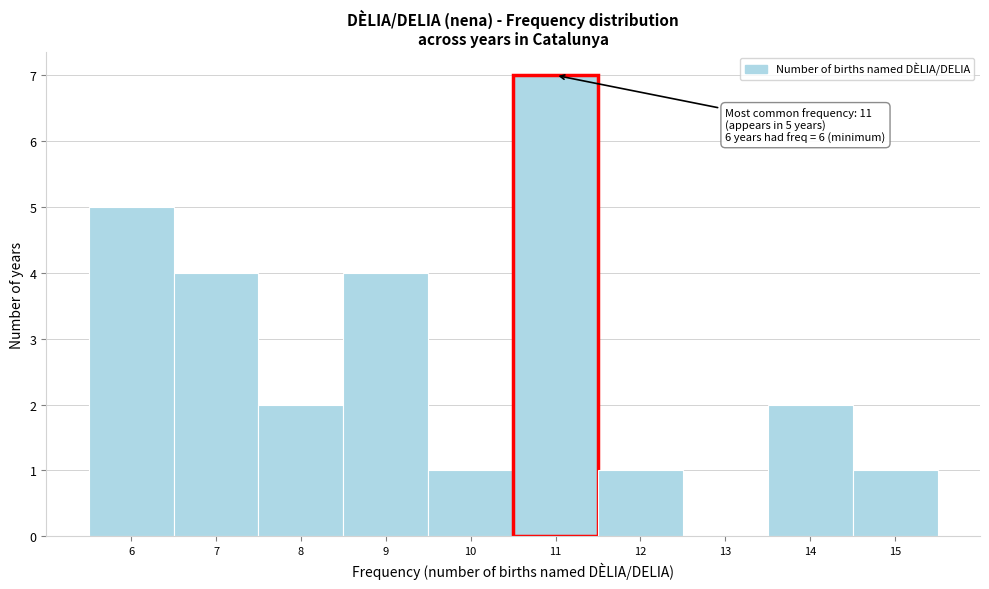

Over which range of the x-axis is the bar tallest?

10.5 to 11.5